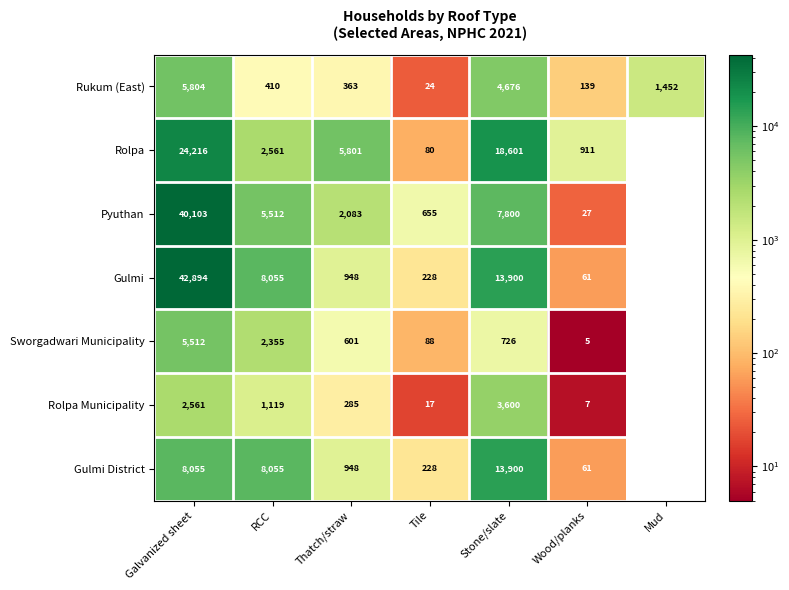

List the series in order of their peak value, lowest first.

Rolpa Municipality, Sworgadwari Municipality, Rukum (East), Gulmi District, Rolpa, Pyuthan, Gulmi